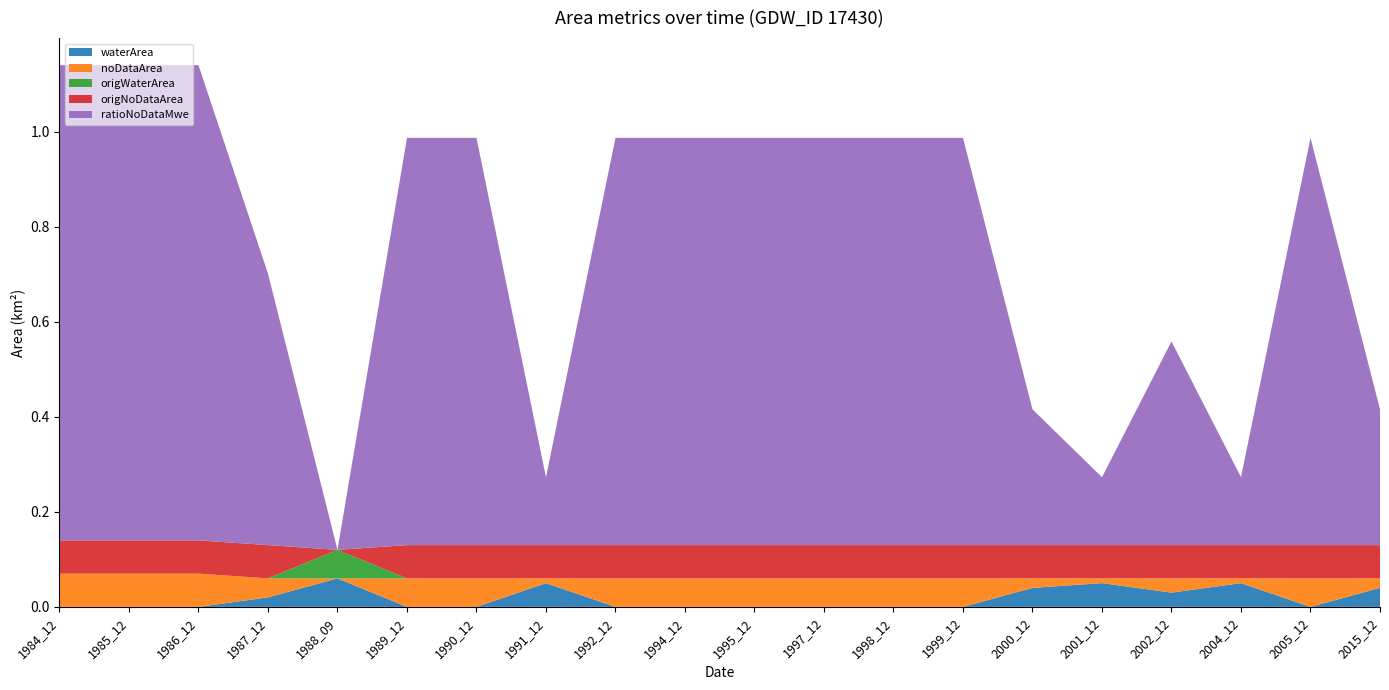

Reading left to right, transcribe all the data shown in this chart.

waterArea: 0.0	0.0	0.0	0.0	0.1	0.0	0.0	0.1	0.0	0.0	0.0	0.0	0.0	0.0	0.0	0.1	0.0	0.1	0.0	0.0
noDataArea: 0.1	0.1	0.1	0.0	0.0	0.1	0.1	0.0	0.1	0.1	0.1	0.1	0.1	0.1	0.0	0.0	0.0	0.0	0.1	0.0
origWaterArea: 0.0	0.0	0.0	0.0	0.1	0.0	0.0	0.0	0.0	0.0	0.0	0.0	0.0	0.0	0.0	0.0	0.0	0.0	0.0	0.0
origNoDataArea: 0.1	0.1	0.1	0.1	0.0	0.1	0.1	0.1	0.1	0.1	0.1	0.1	0.1	0.1	0.1	0.1	0.1	0.1	0.1	0.1
ratioNoDataMwe: 1.0	1.0	1.0	0.6	0.0	0.9	0.9	0.1	0.9	0.9	0.9	0.9	0.9	0.9	0.3	0.1	0.4	0.1	0.9	0.3